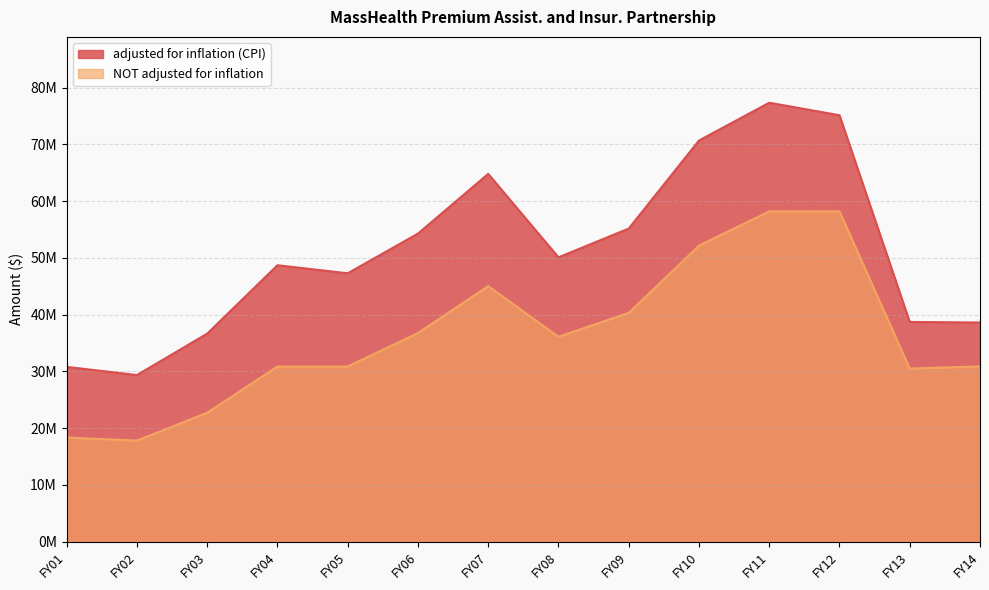

How many distinct data groups are displayed?

2